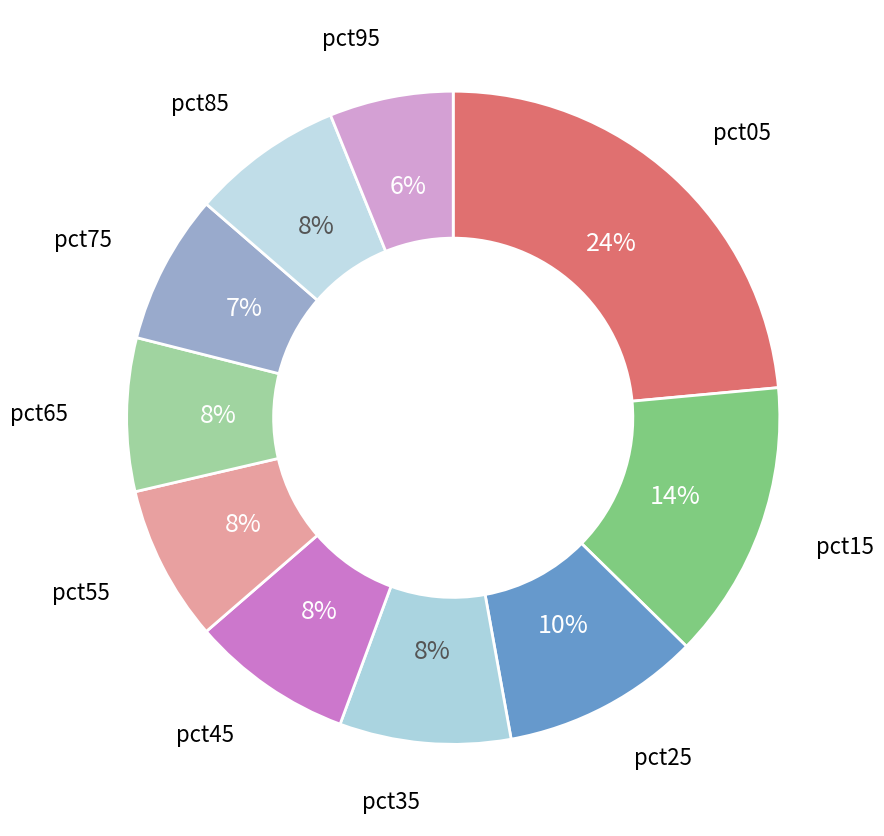

Is pct35 the majority of the pie?

No